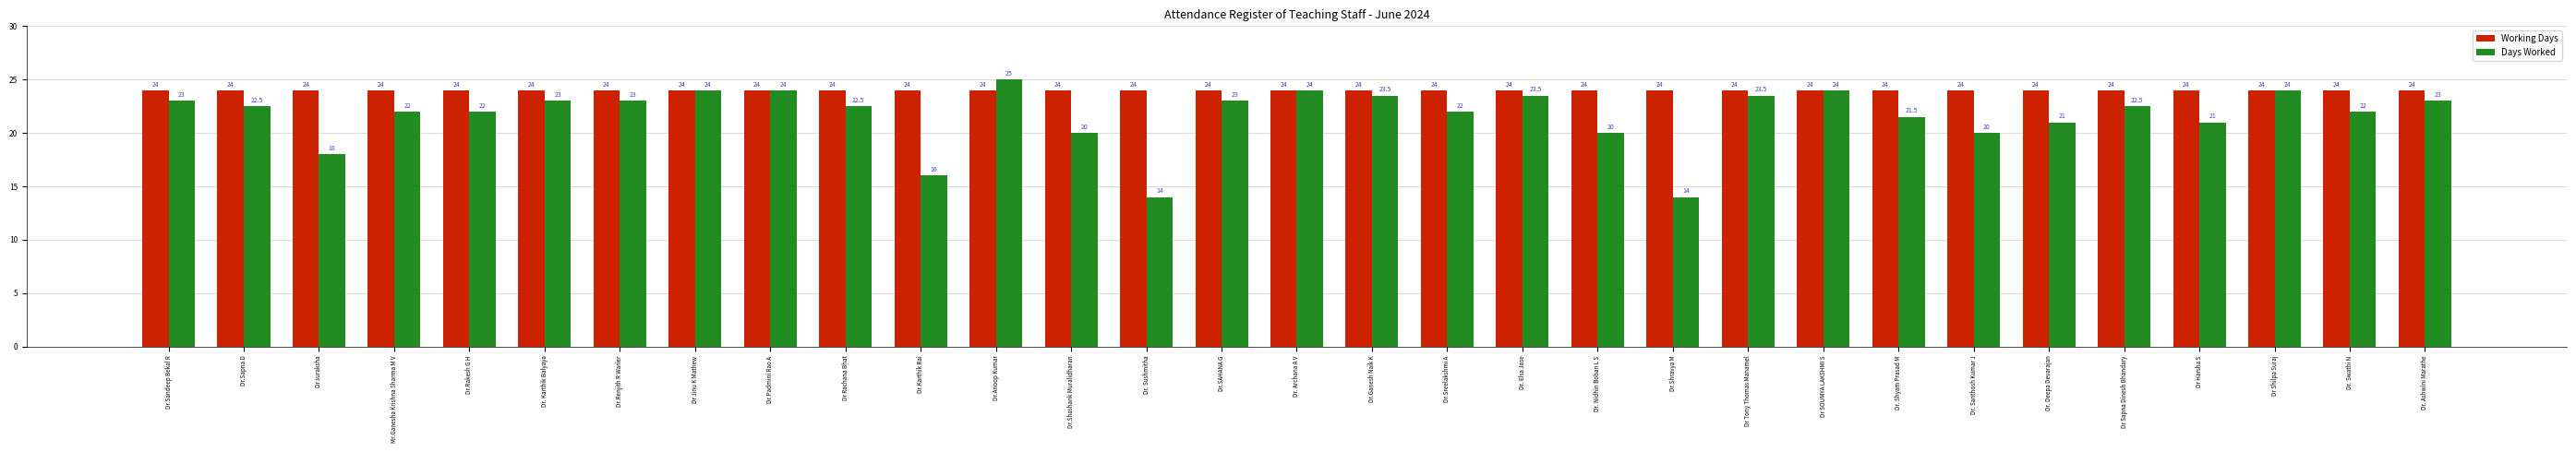

What is the maximum value shown in the chart?

25.0